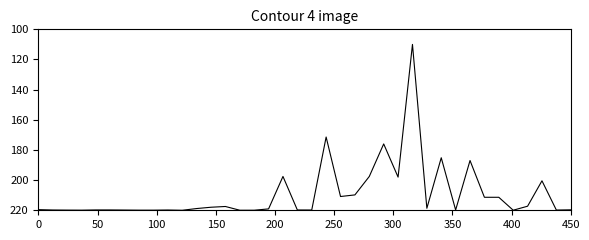

True or false: Lower Nameplate Capacity (MW) and Upper Nameplate Capacity (MW) intersect in this chart.

False